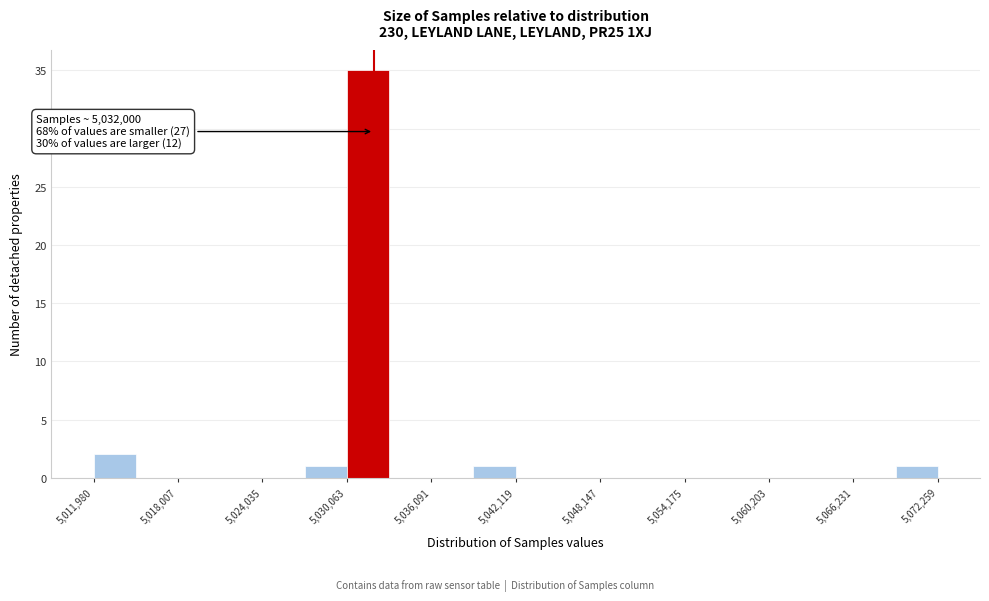

Around what value on the x-axis is the tallest bar? Give the approximate position of its centre, as read against the axis.

5032000